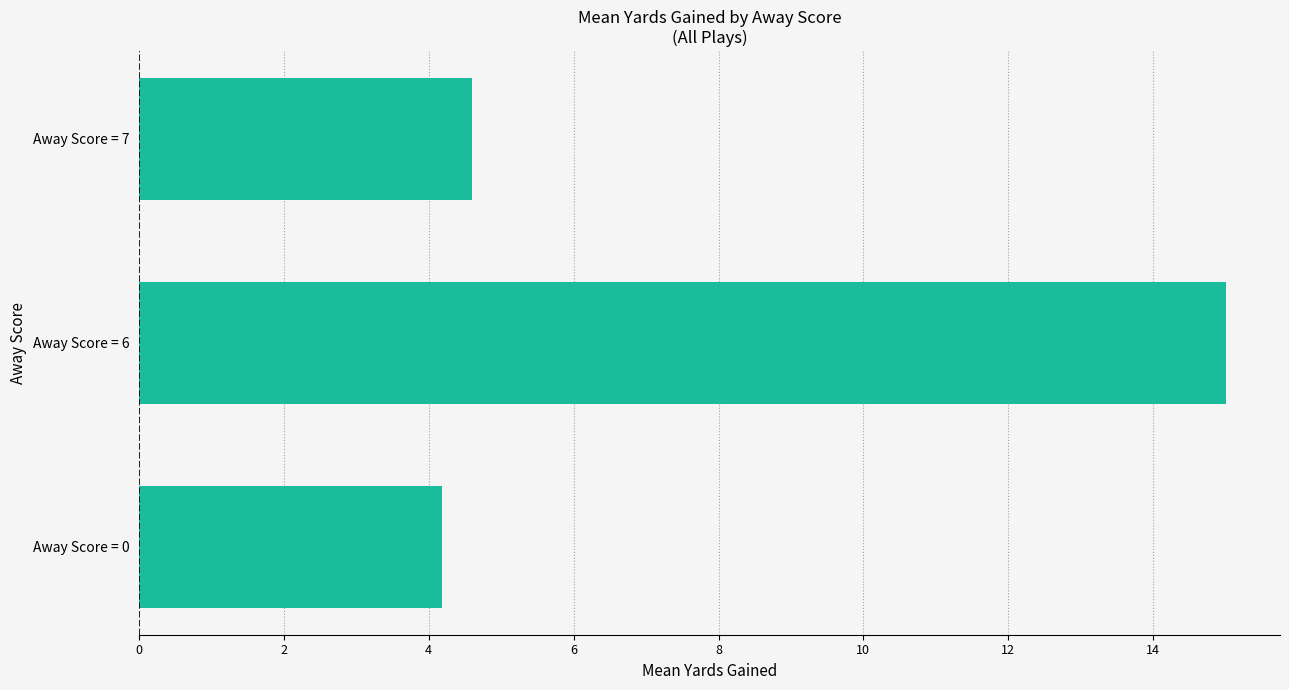

What is the sum of all values?

23.8